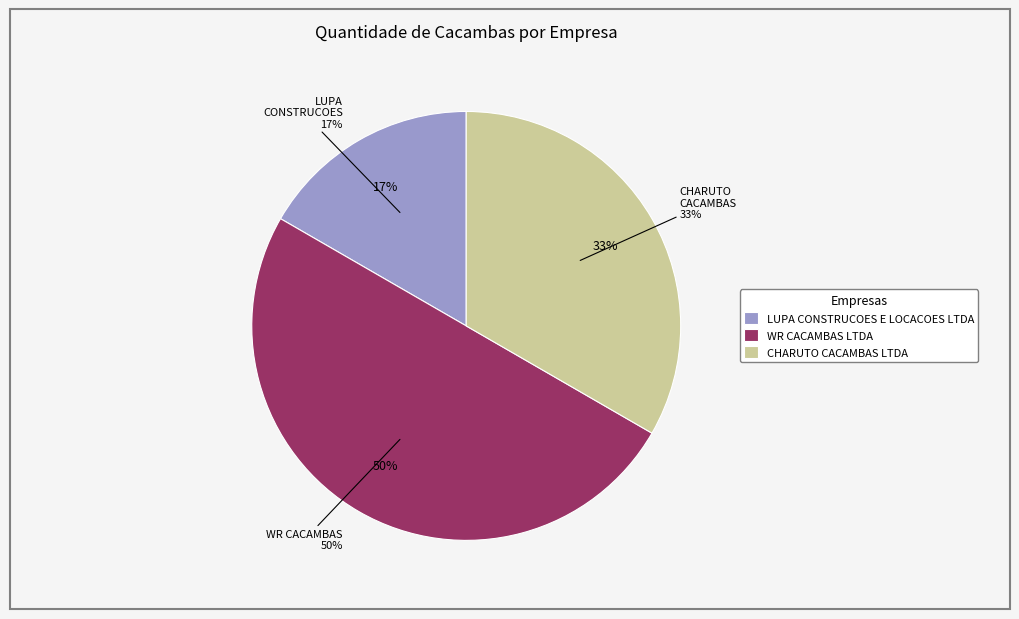

What is the ratio of the value at CHARUTO CACAMBAS LTDA to the value at LUPA CONSTRUCOES E LOCACOES LTDA?

2.0